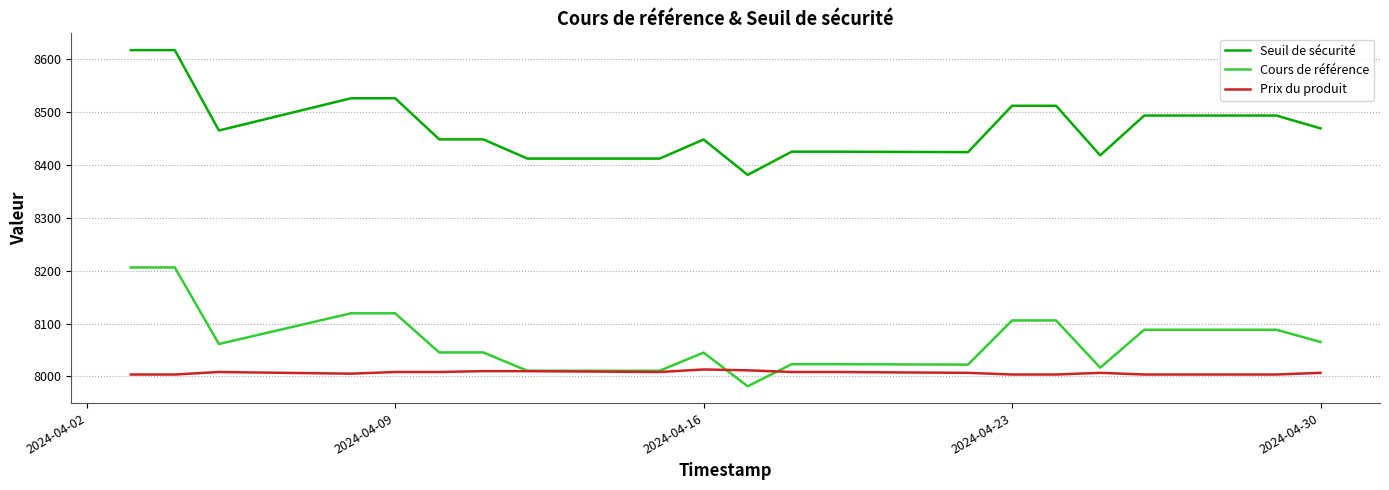

Is this an area chart (filled region under the line)?

No